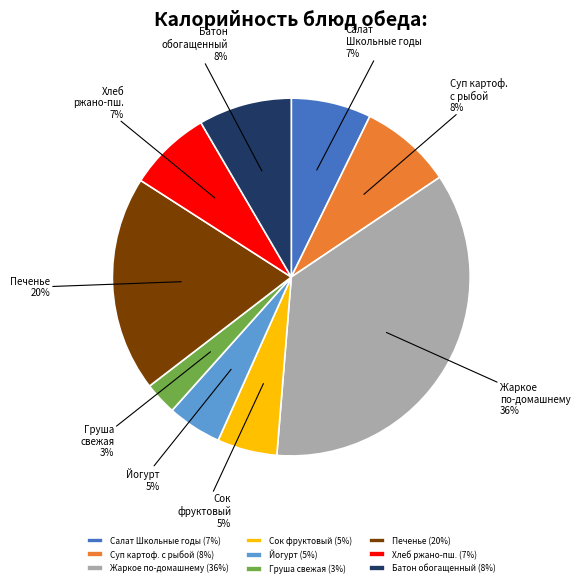

Which slice is the smallest?

Груша свежая